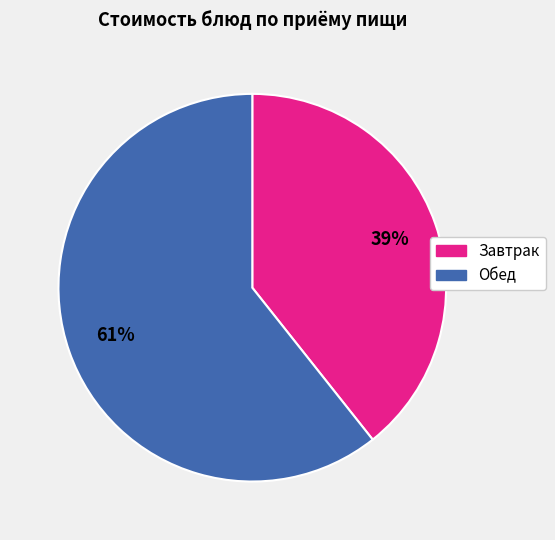

Which slice is the smallest?

Завтрак